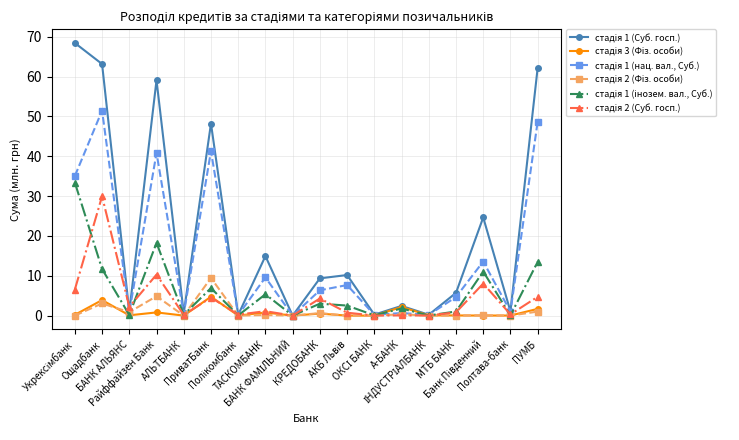

What is the maximum value shown in the chart?

68.4